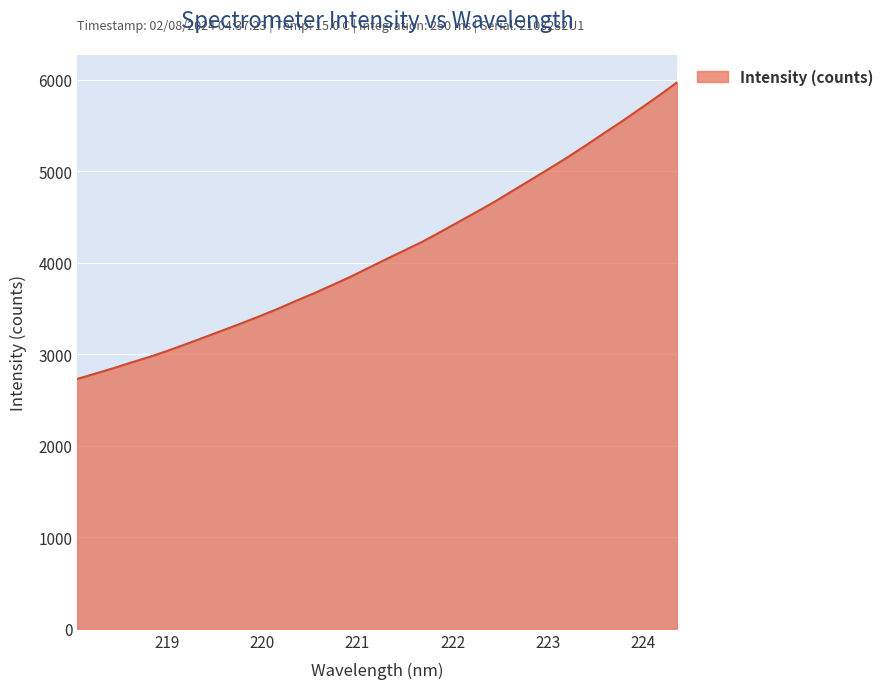

What is the maximum value shown in the chart?

5975.0